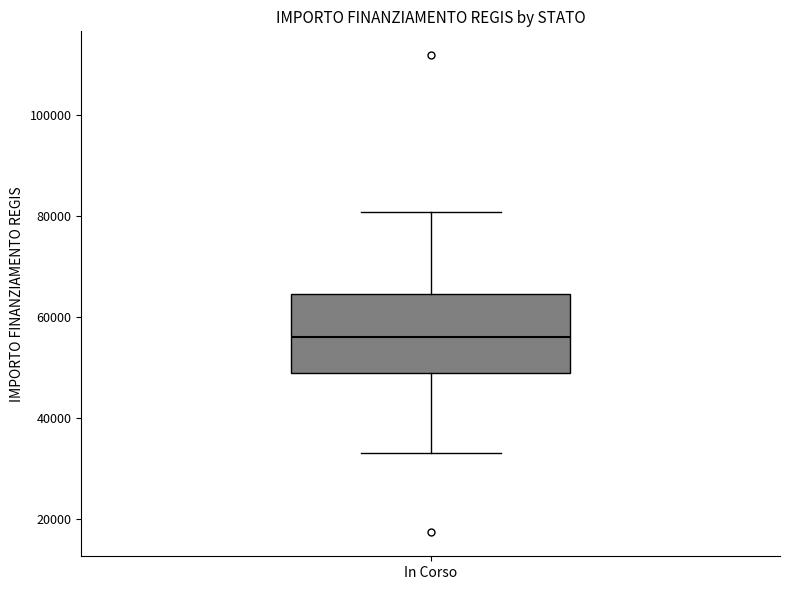

Where is the upper edge of the box for In Corso on the y-axis? The values are not printed on the chart, so give them approximately, as read against the axis.

64000